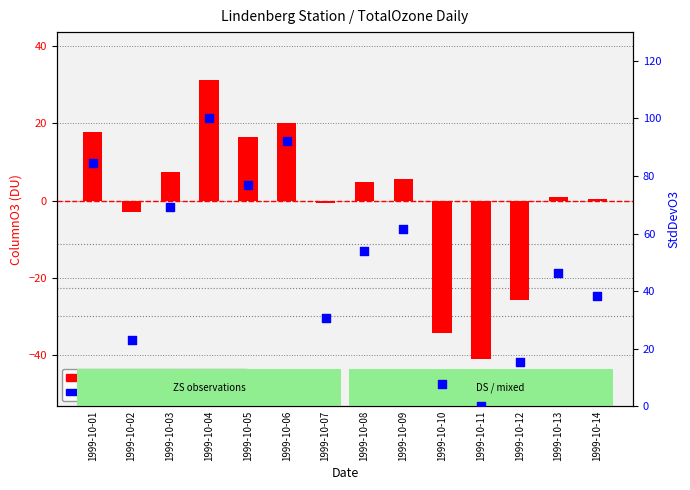

At how many categories does at least one series exceed 94?

1